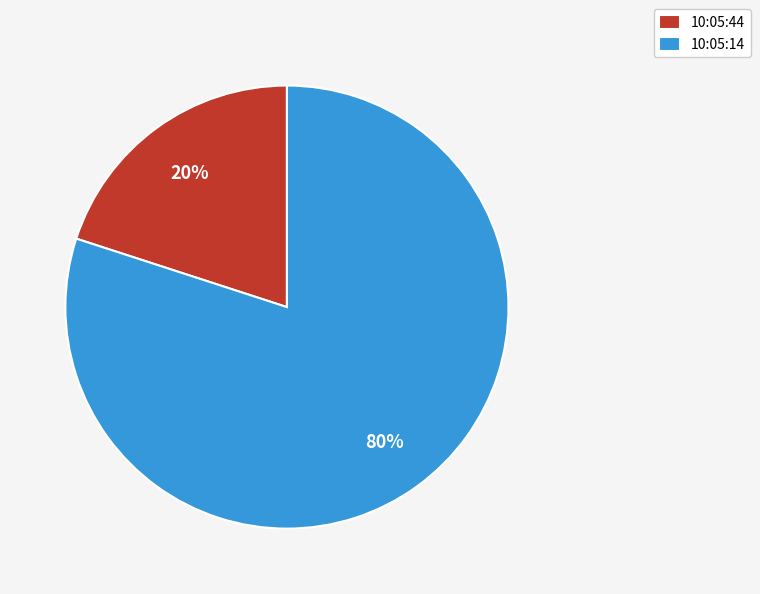

To the nearest percent, what is the difference between the largest and smallest slice percentages?

60%